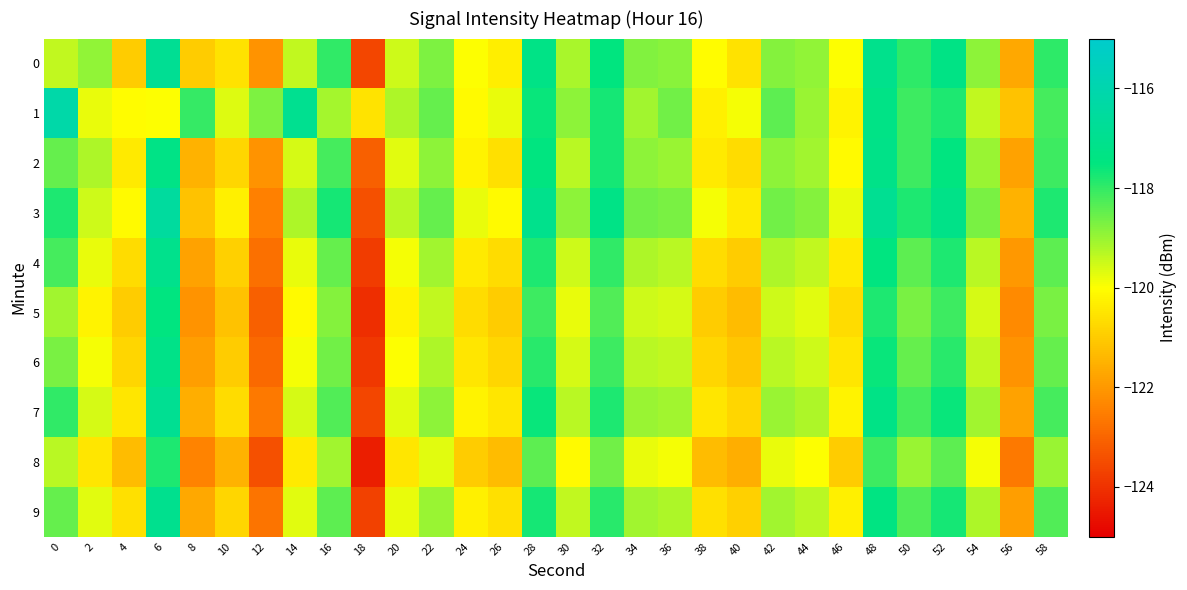

Between 6 and 52, which is larger?

6